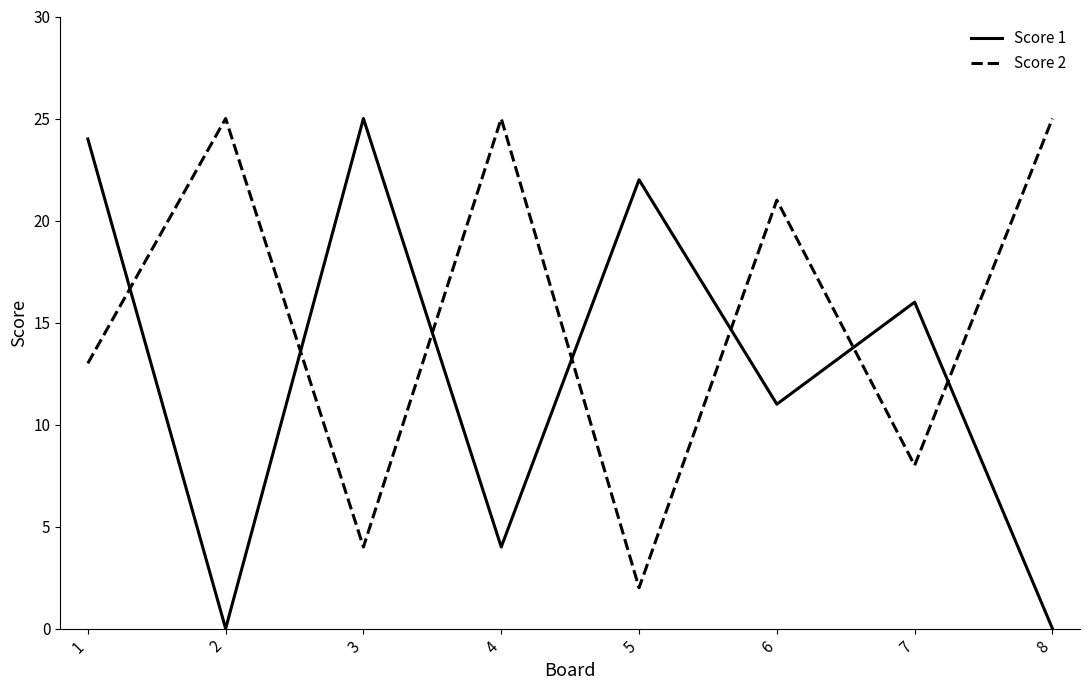

What is the sum of the Score 1 values at 2 and 6?

11